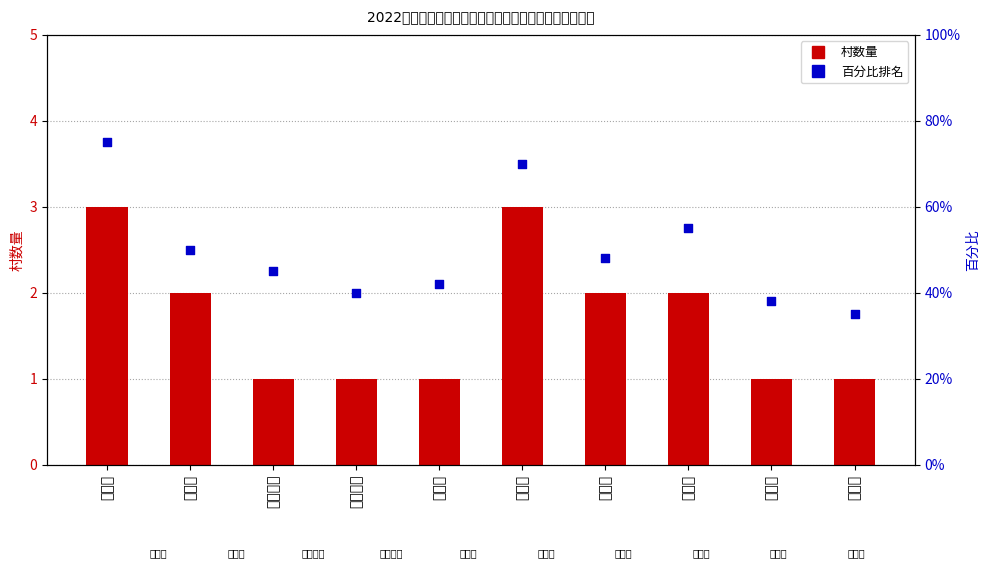

What is the total value across all series at 新华乡?

39